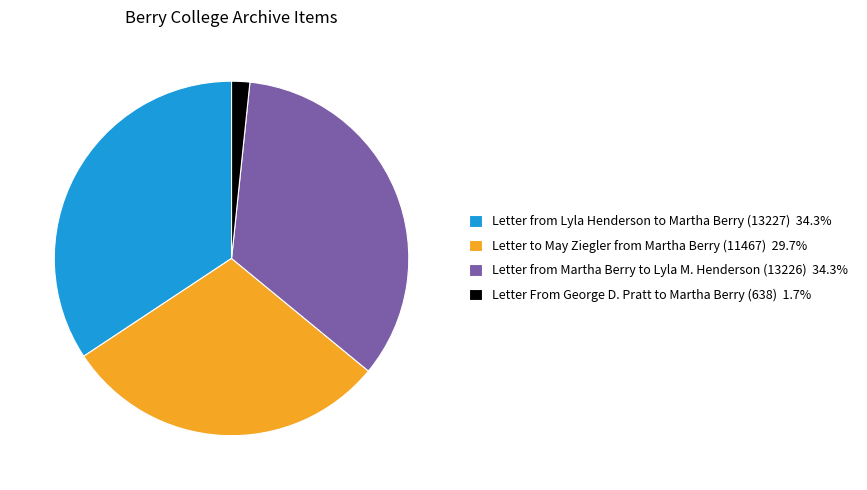

Which has a higher value, Letter From George D. Pratt to Martha Berry (638) or Letter from Martha Berry to Lyla M. Henderson (13226)?

Letter from Martha Berry to Lyla M. Henderson (13226)